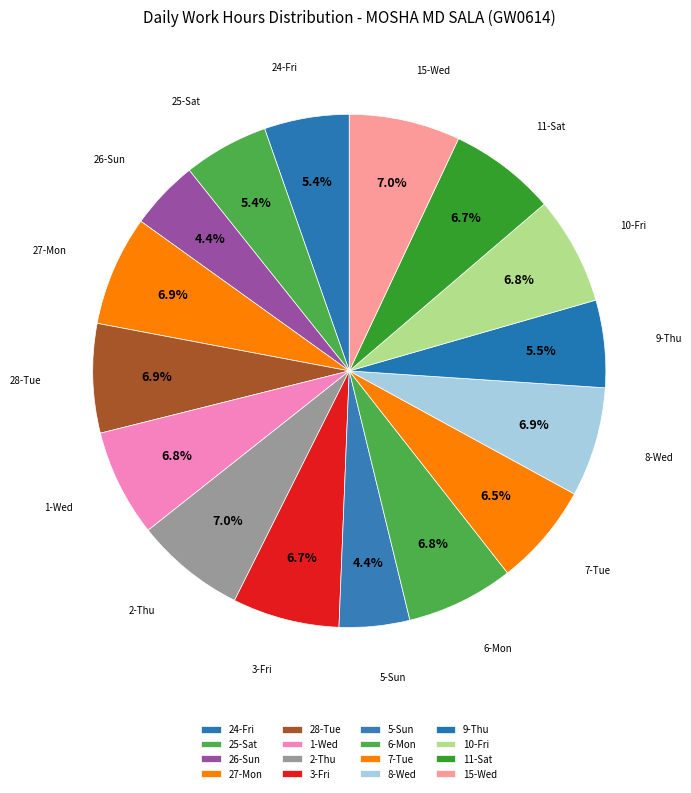

Is the sum of 25-Sat and 2-Thu greater than half?

No